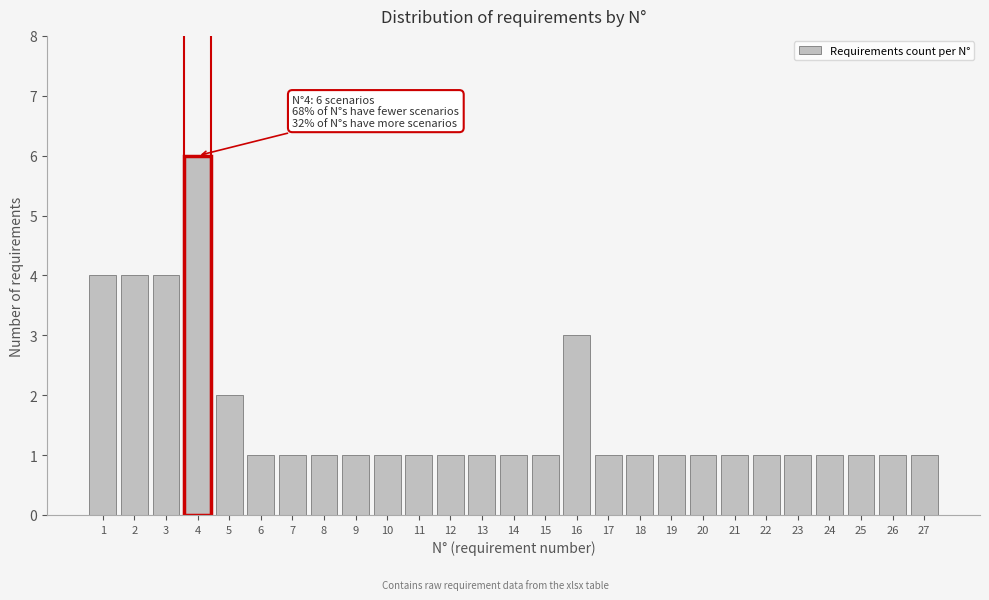

Reading left to right, what are all the values shown in this chart?

1=4	2=4	3=4	4=6	5=2	6=1	7=1	8=1	9=1	10=1	11=1	12=1	13=1	14=1	15=1	16=3	17=1	18=1	19=1	20=1	21=1	22=1	23=1	24=1	25=1	26=1	27=1